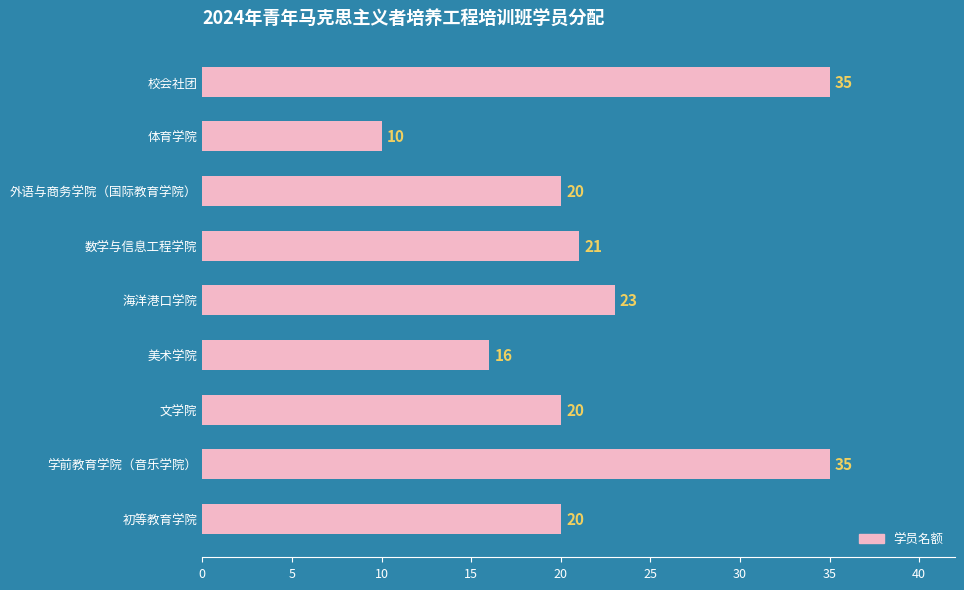

Is it true that the value at 文学院 is 20?

True